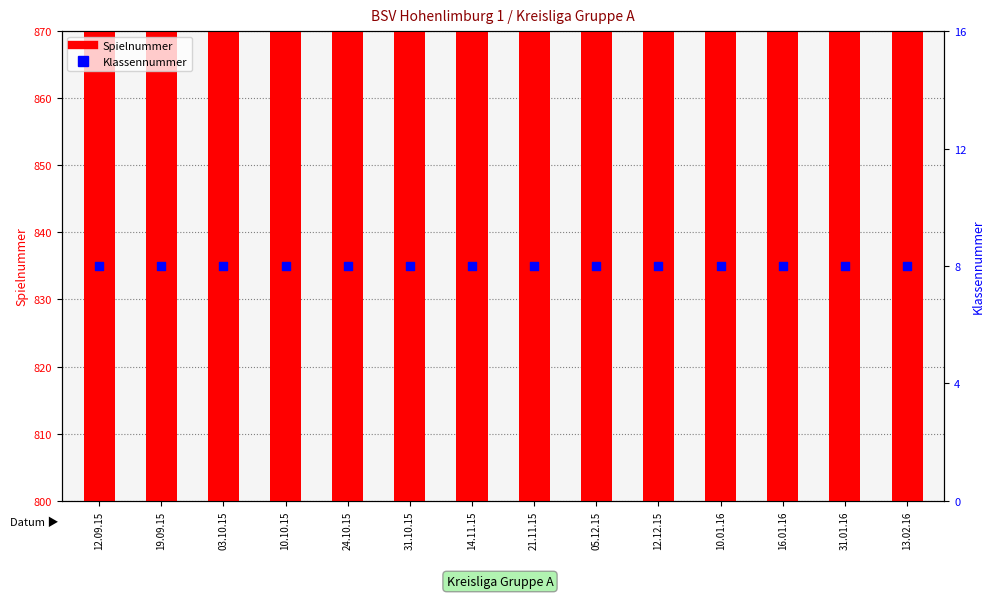

Which series reaches the maximum Y coordinate?

Spielnummer